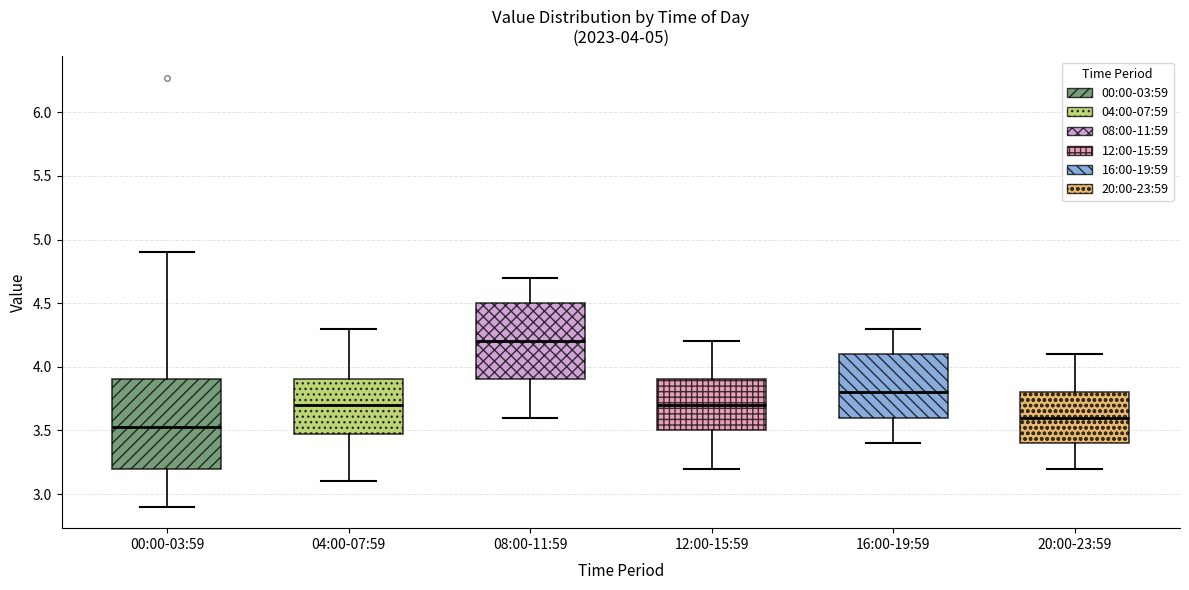

Which box is the tallest, from its lower edge to its upper edge?

00:00-03:59